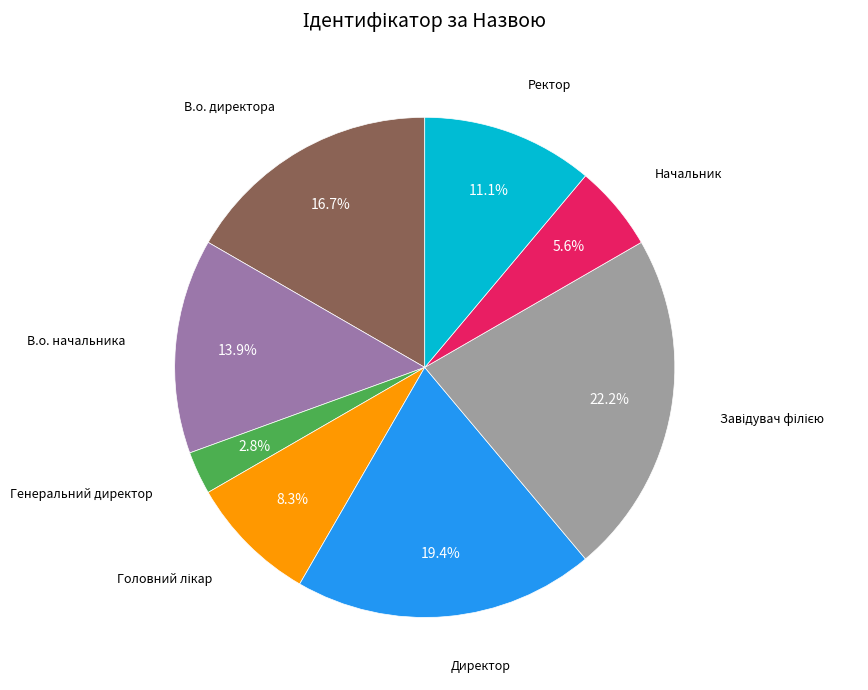

Does any single category account for the majority?

No